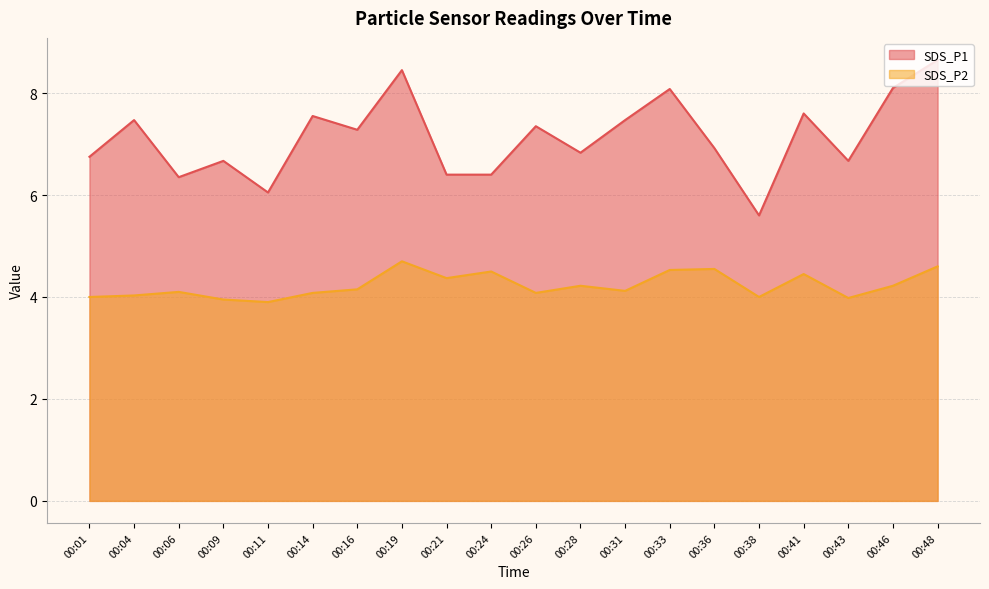

Which has a higher value, 00:38 or 00:06?

00:06